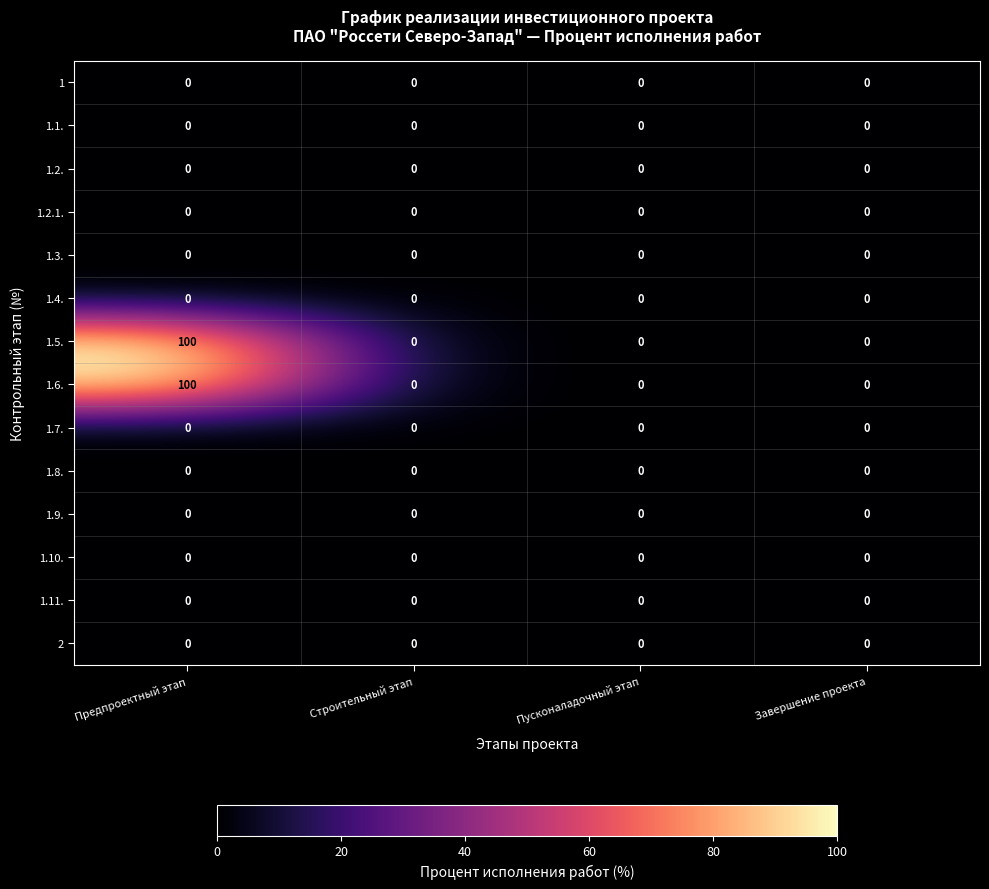

What is the spread (max minus min) of values at Предпроектный этап?

100